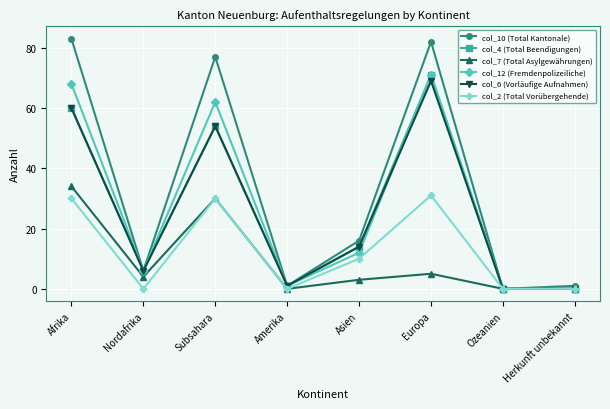

How many lines are shown in the chart?

6